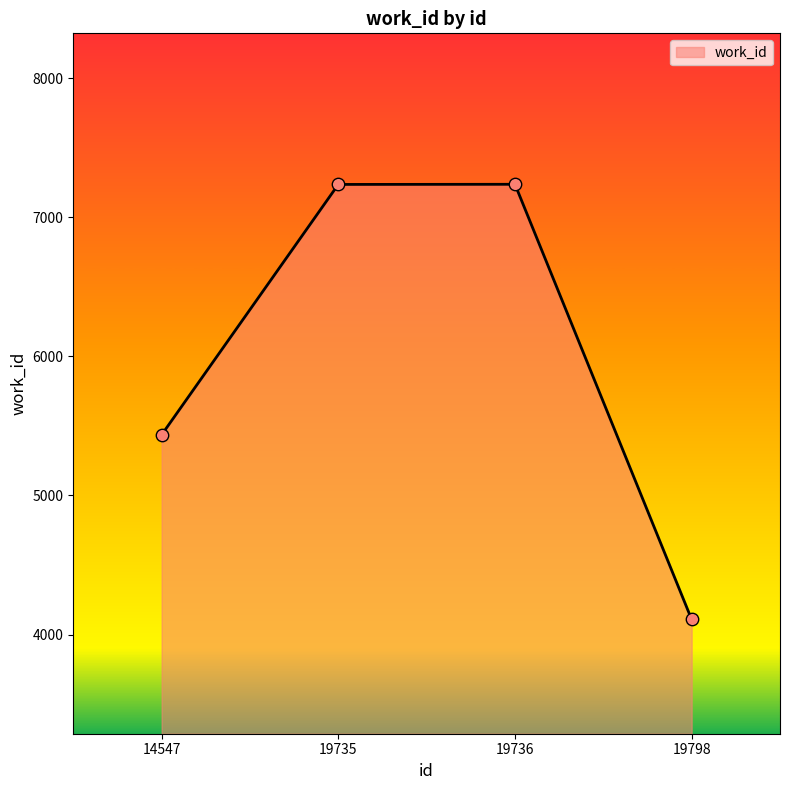

Approximately how many times larger is the value at 14547 compared to 19798?

1.3